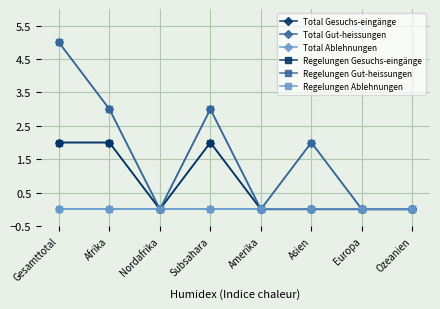

Does the chart have visible grid lines?

Yes